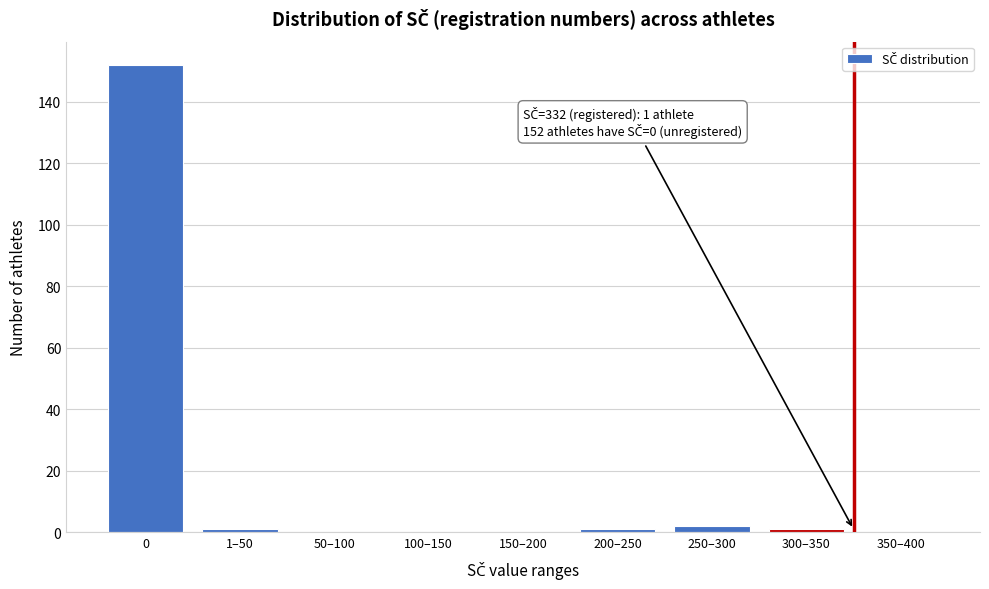

Reading left to right, transcribe all the data shown in this chart.

0=152	1–50=1	50–100=0	100–150=0	150–200=0	200–250=1	250–300=2	300–350=1	350–400=0